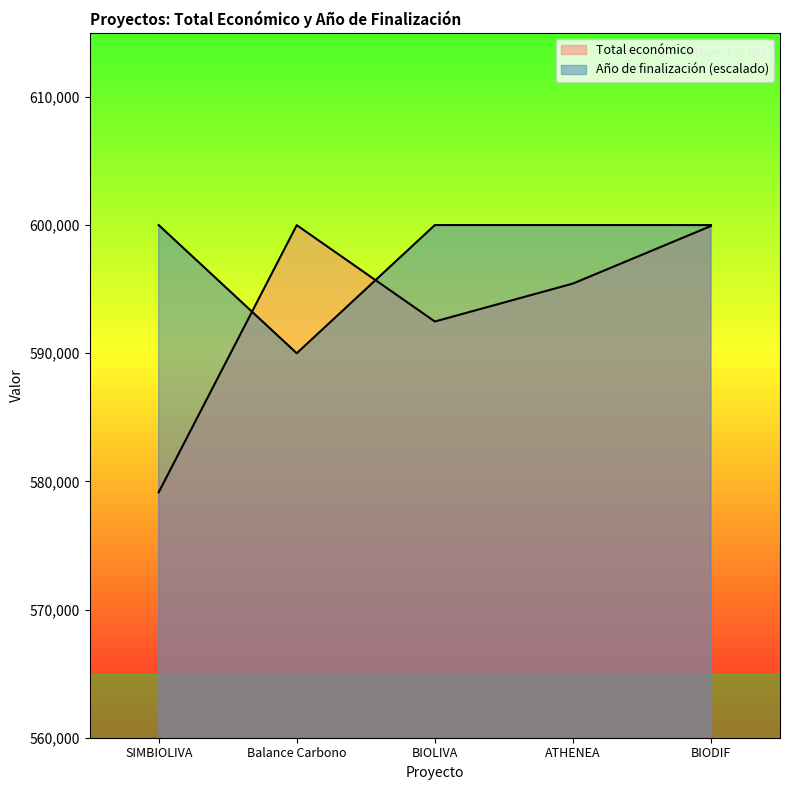

Which series has the largest range (max minus min)?

Total económico